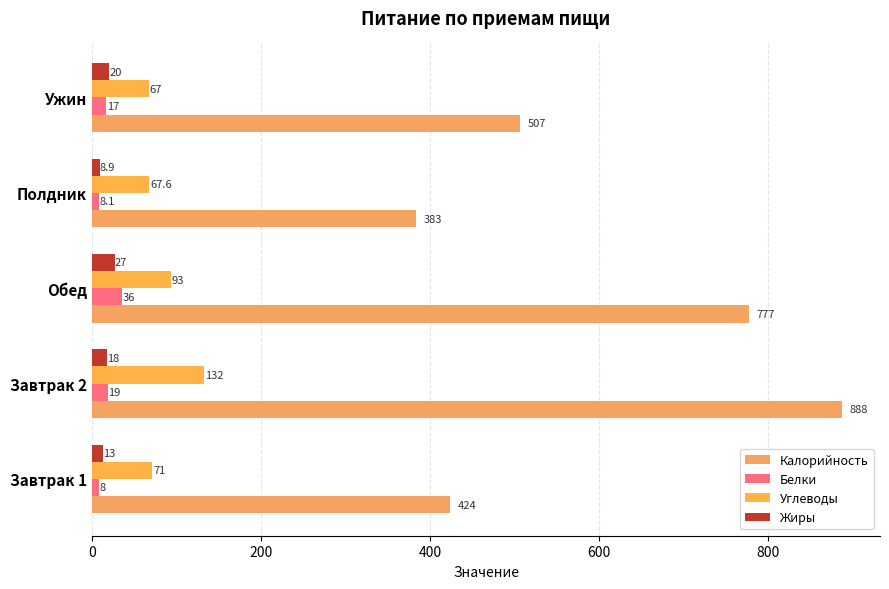

How many data points does each series have?

5